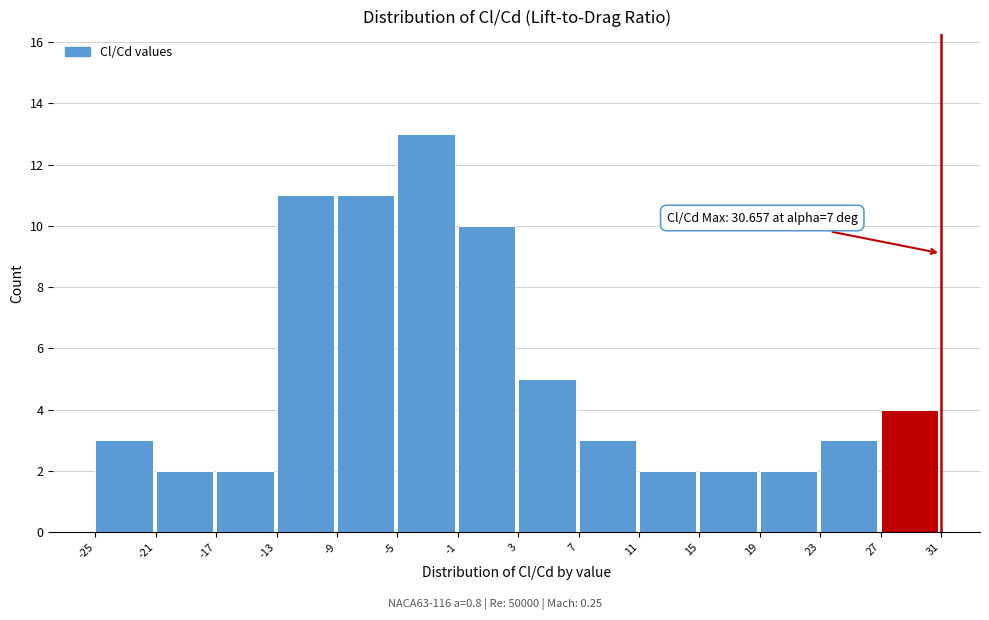

Which range on the x-axis has the tallest bar?

-5 to -1